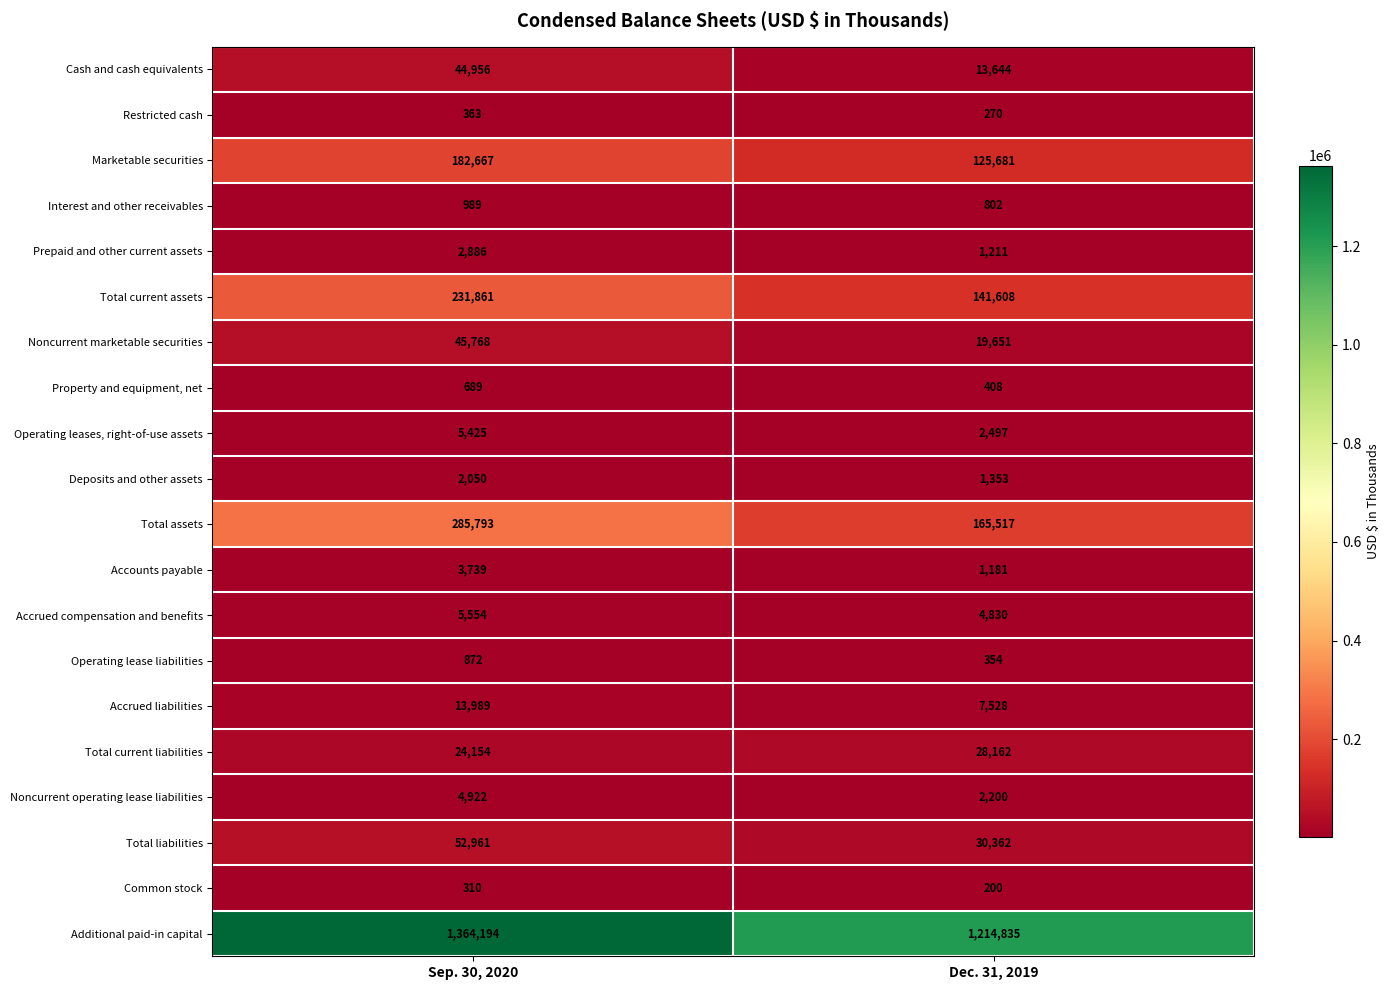

How many distinct data groups are displayed?

20